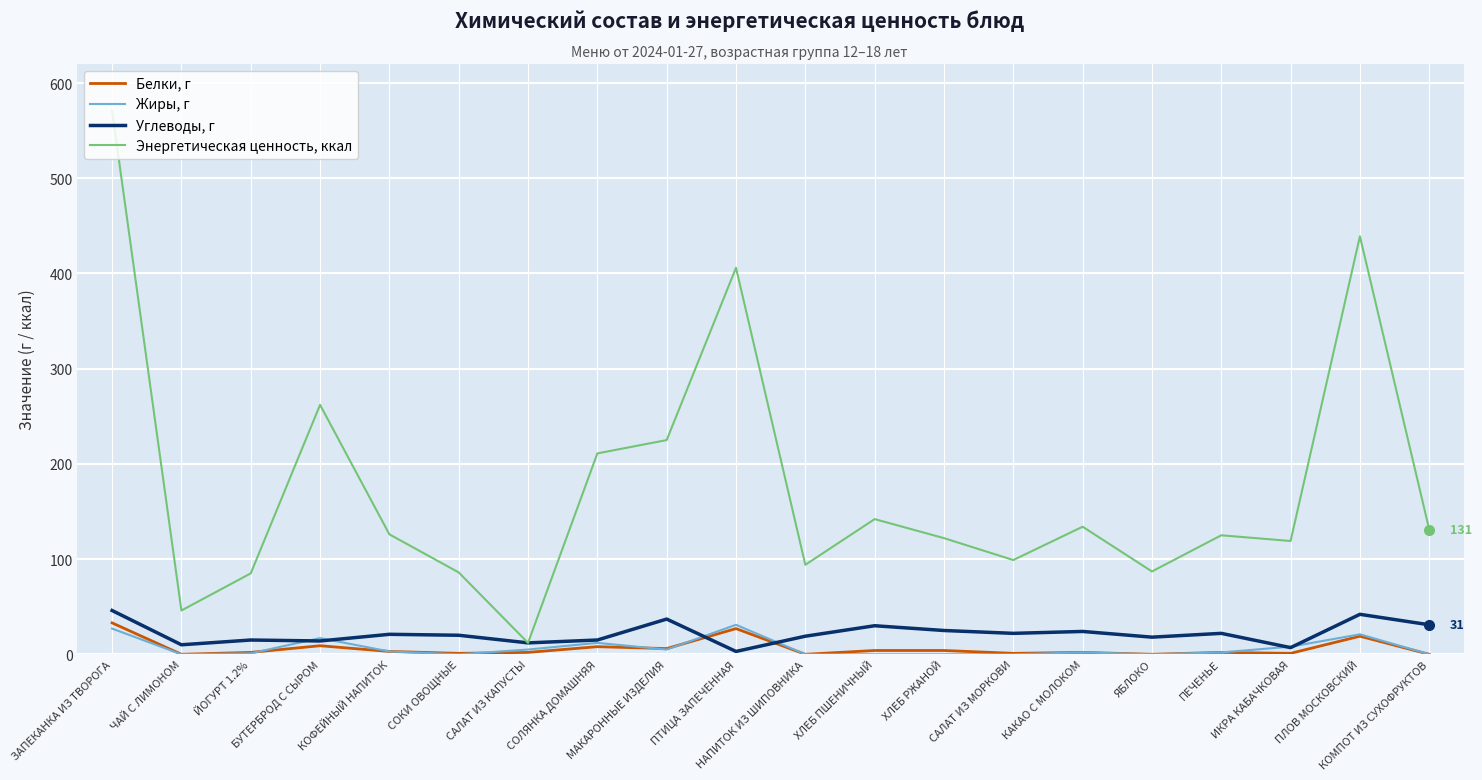

Which series has the largest total across all categories?

Энергетическая ценность, ккал